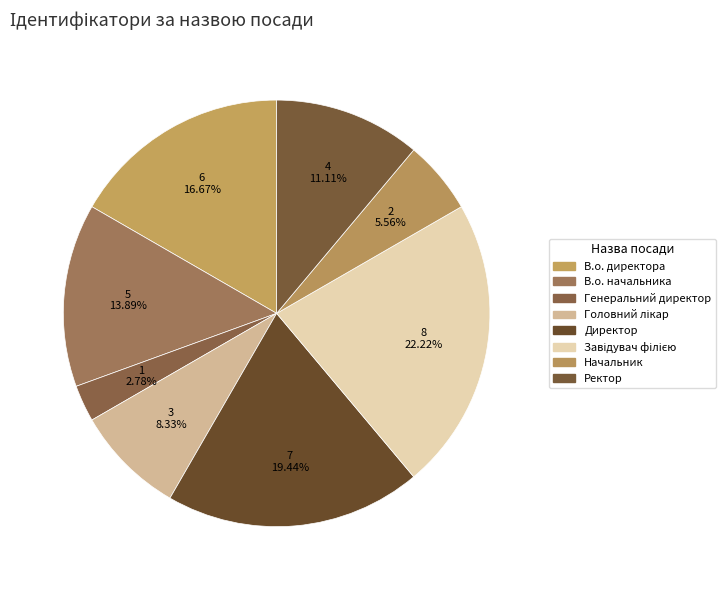

Between Ректор and Генеральний директор, which is larger?

Ректор